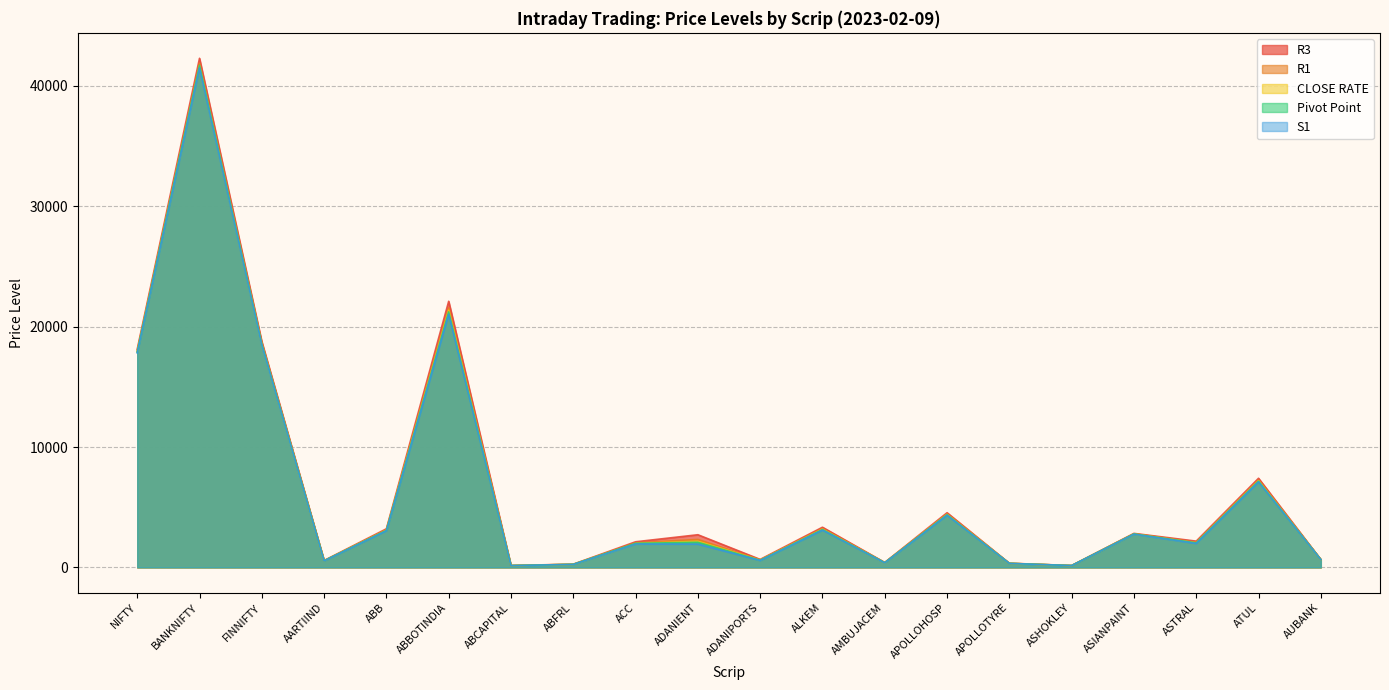

True or false: CLOSE RATE and Pivot Point cross at least once.

True